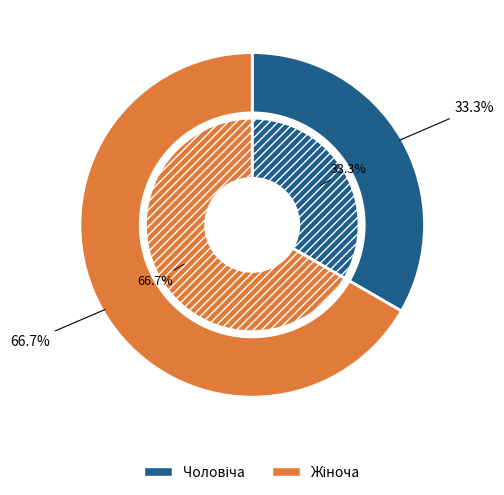

What is the total percentage of Жіноча and Чоловіча?

100.0%